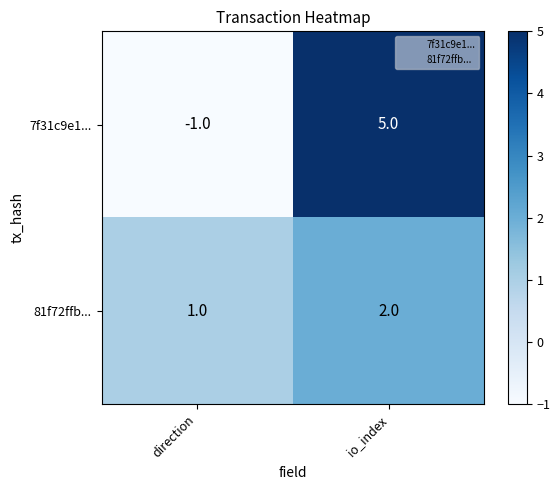

What is the difference between the maximum and minimum values in the 7f31c9e1... series?

6